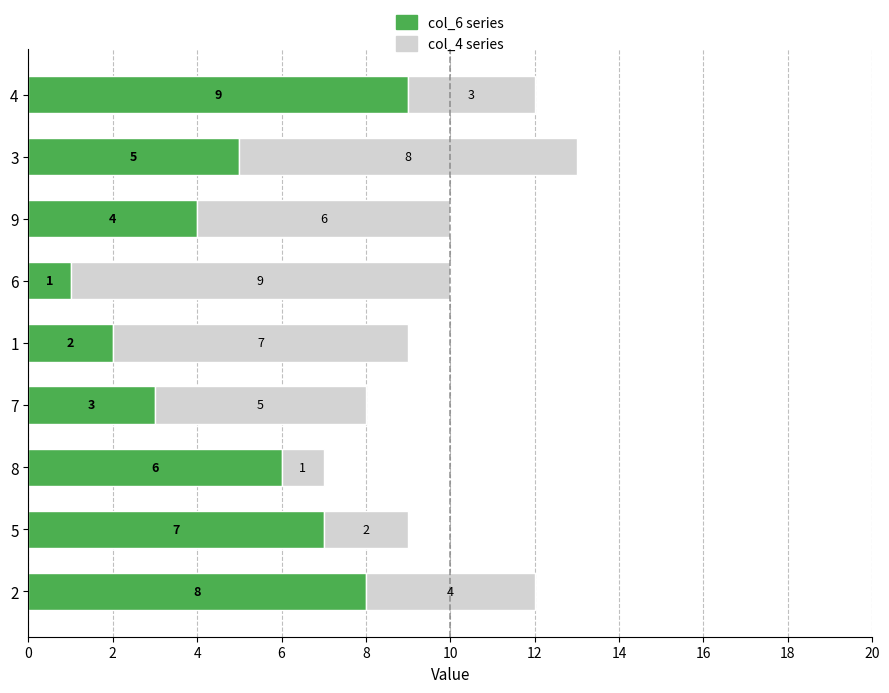

What is the difference between the col_6 series values at 1 and 3?

3